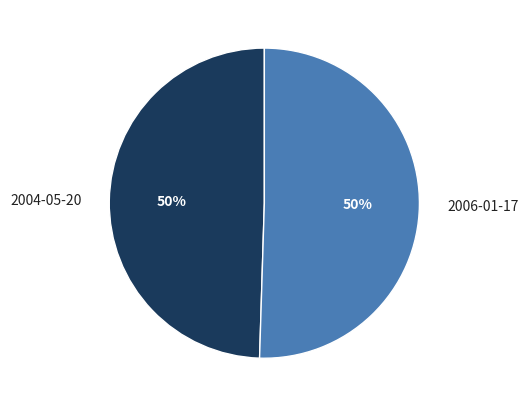

To the nearest percent, what is the average slice percentage?

50%